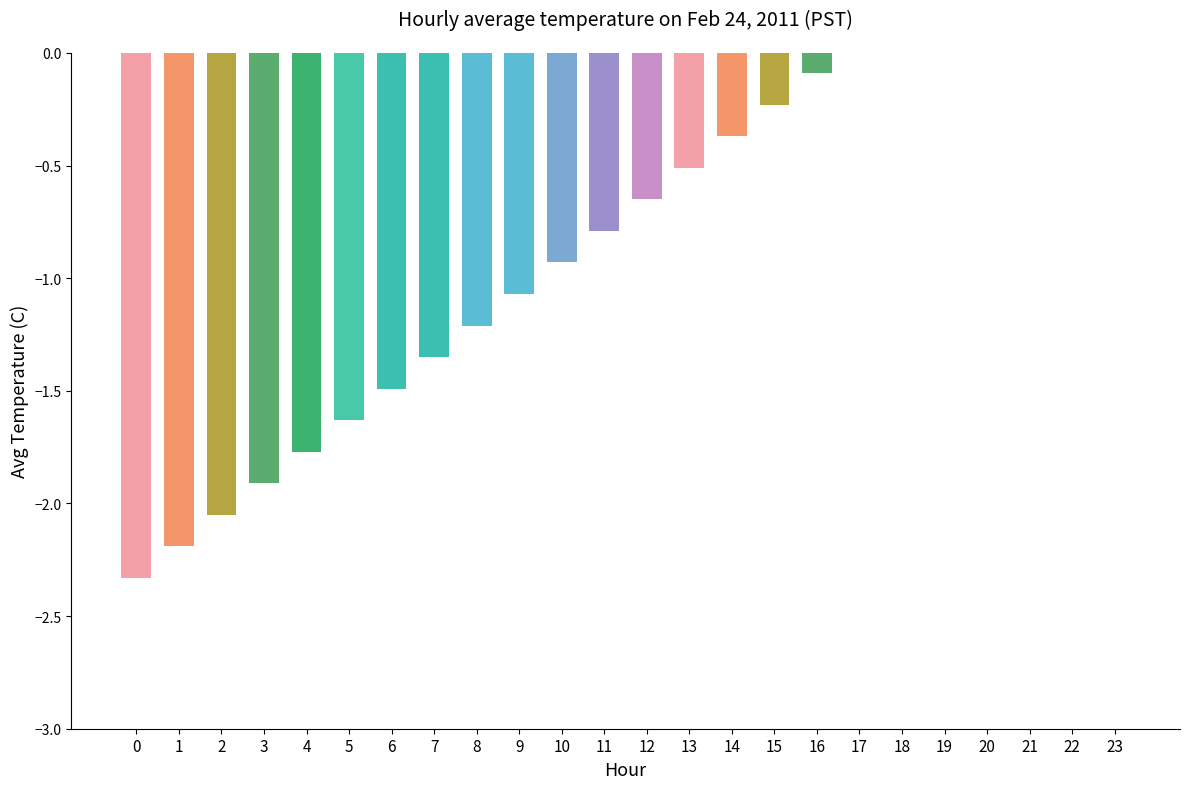

Does the chart contain any negative values?

Yes